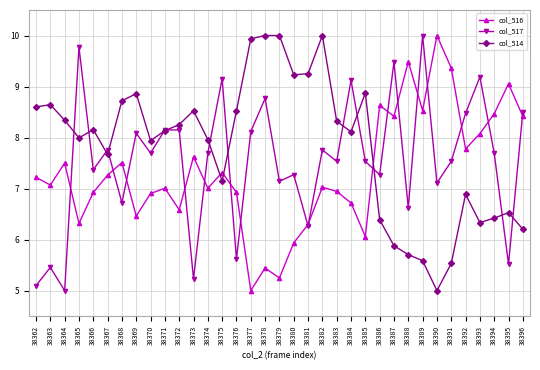

True or false: col_517 has more than 2 interior local peaks.

True